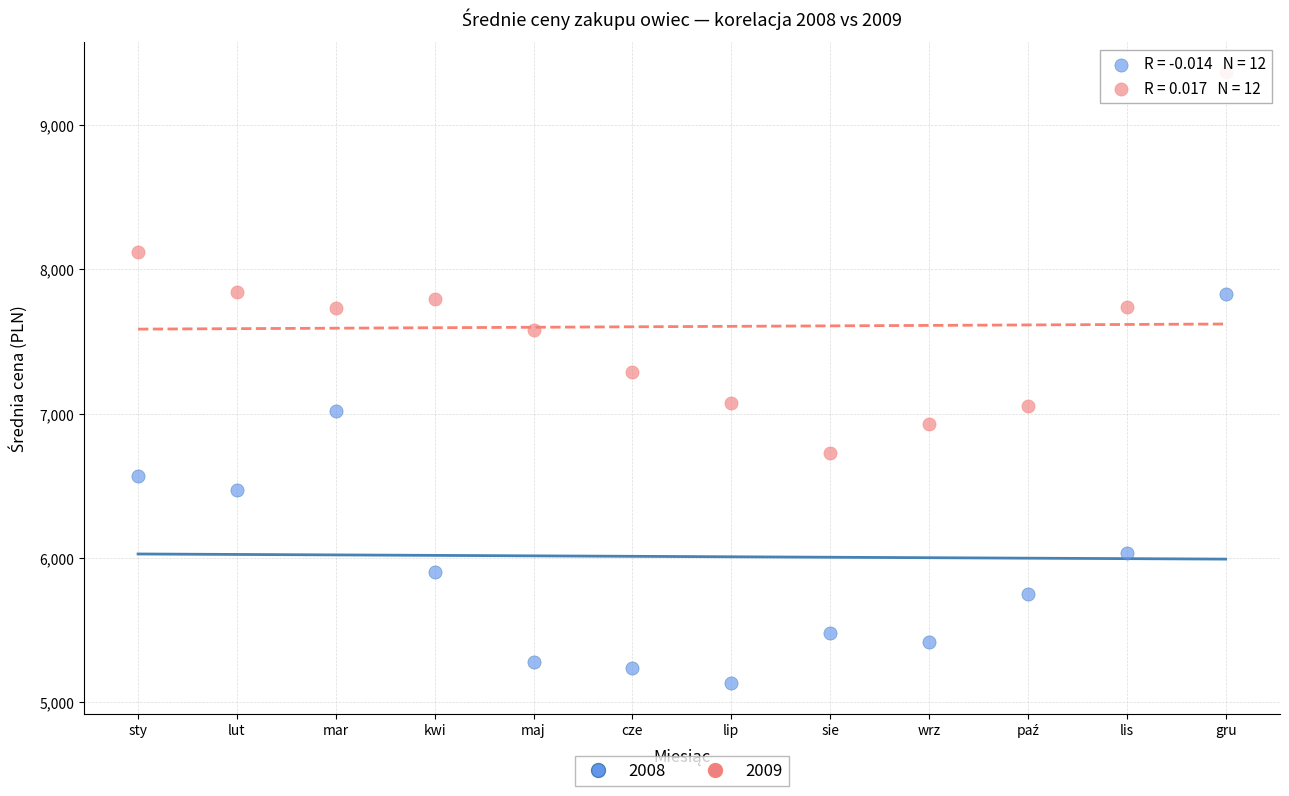

In the 2009 series, what Y value is closest to 8045?

8120.5